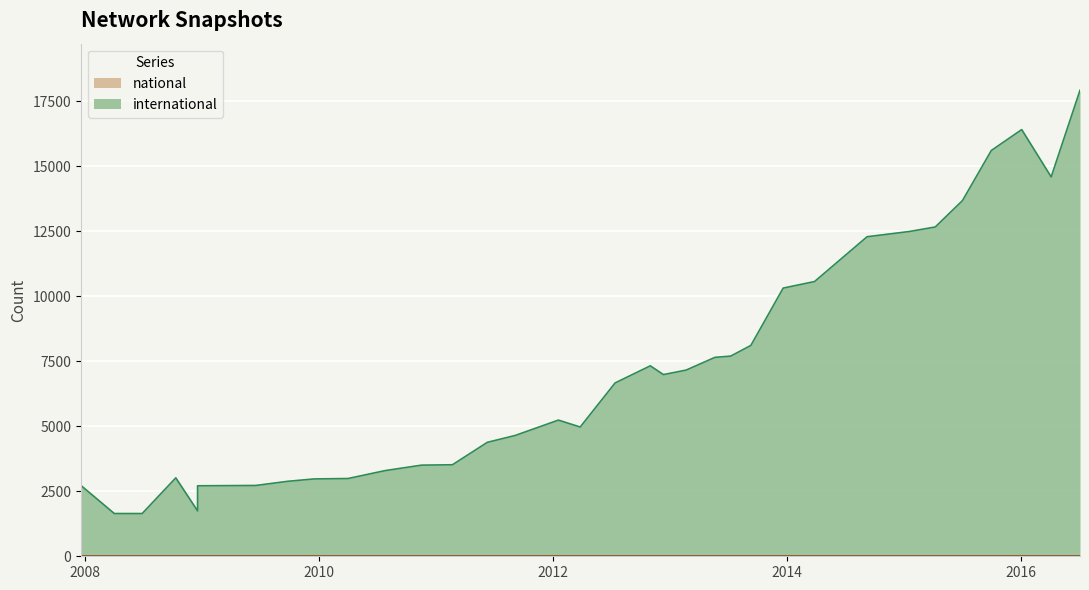

What is the change in value from 2009-12-16 to 2013-07-09?

+4724